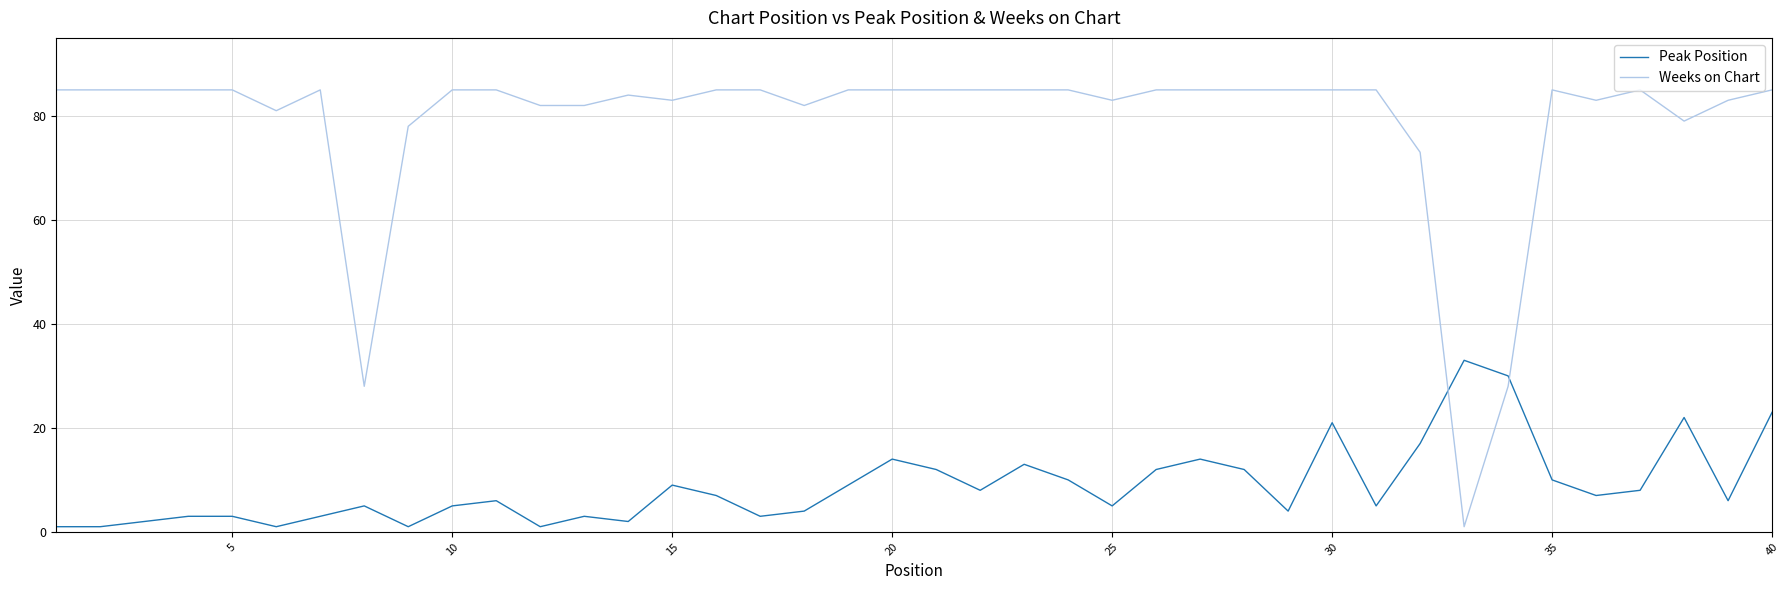

List the series in order of their peak value, highest first.

Weeks on Chart, Peak Position